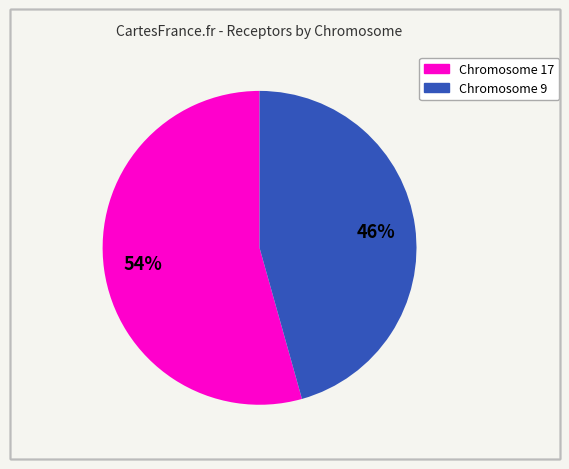

How many segments does this pie chart have?

2